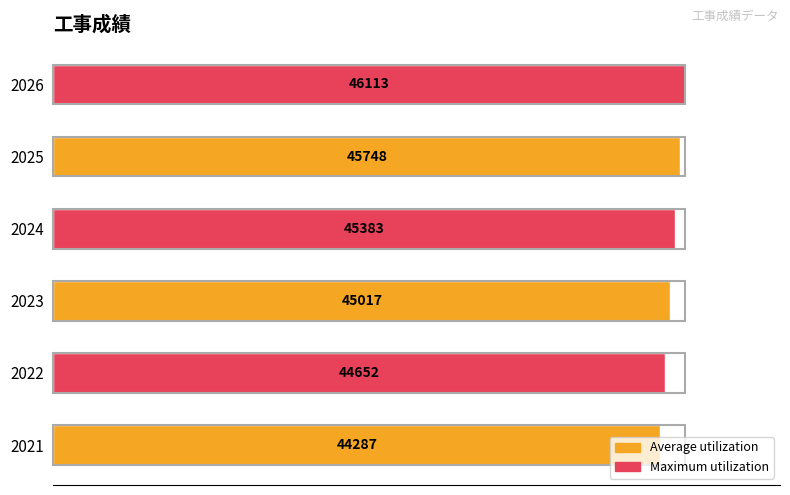

How many bars are there in total?

6